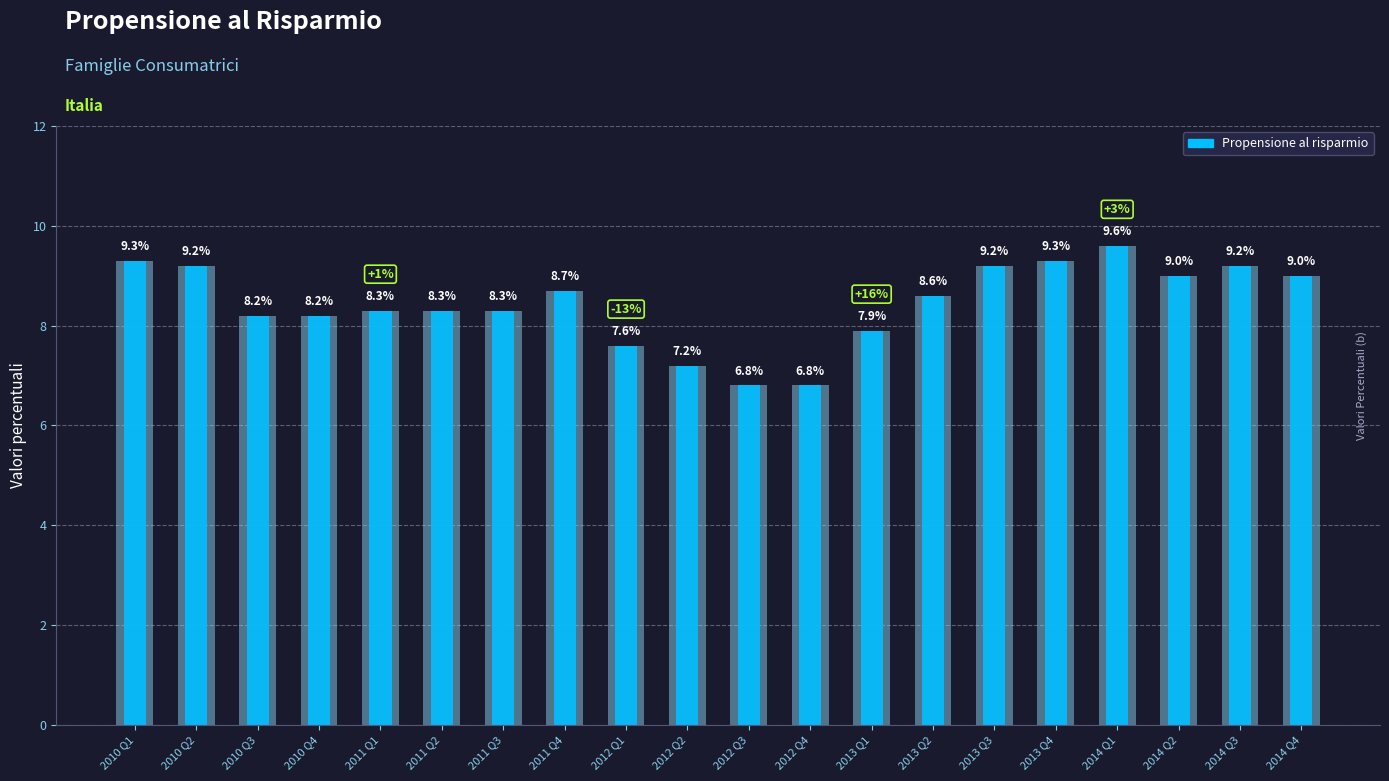

Rank the categories by value from highest to lowest.

2014 Q1, 2010 Q1, 2013 Q4, 2010 Q2, 2013 Q3, 2014 Q3, 2014 Q2, 2014 Q4, 2011 Q4, 2013 Q2, 2011 Q1, 2011 Q2, 2011 Q3, 2010 Q3, 2010 Q4, 2013 Q1, 2012 Q1, 2012 Q2, 2012 Q3, 2012 Q4